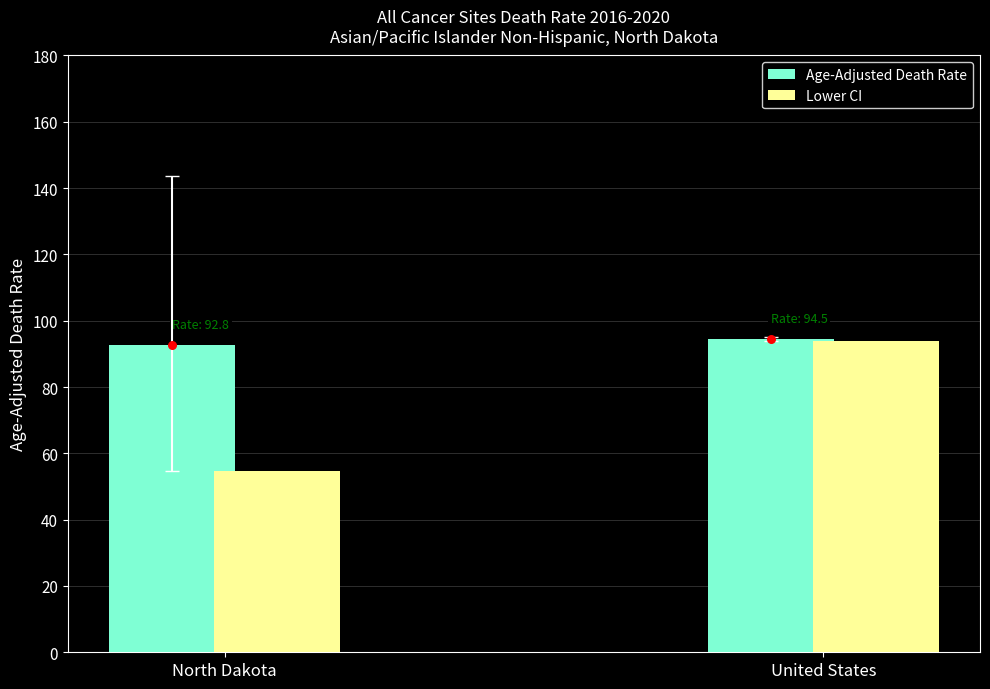

What are all the series names shown in the legend?

Age-Adjusted Death Rate, Lower CI